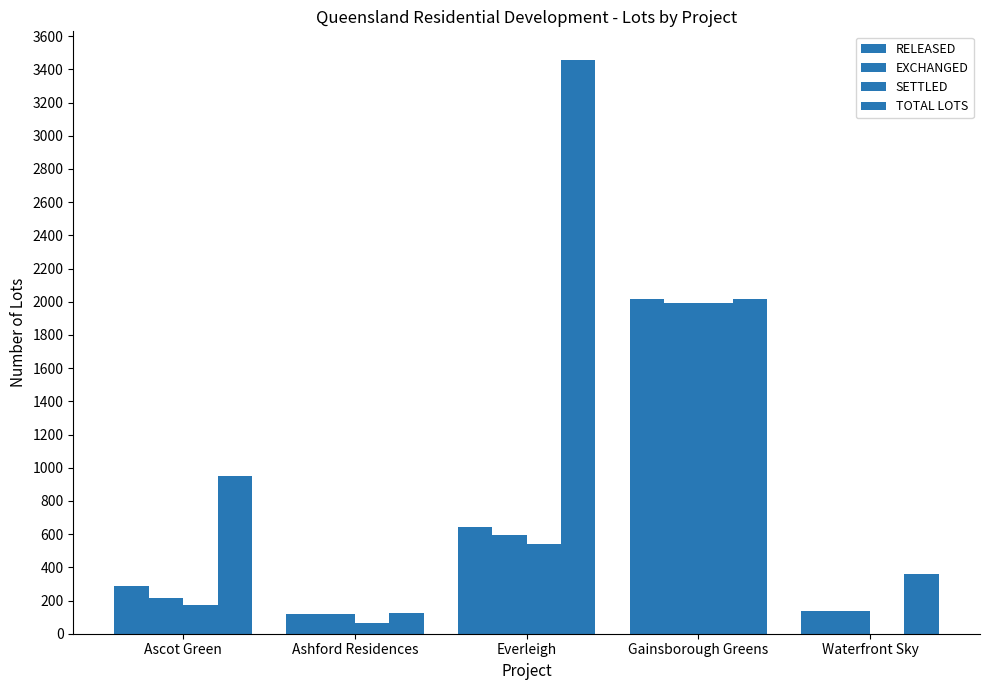

Read the RELEASED value at Ascot Green.

286